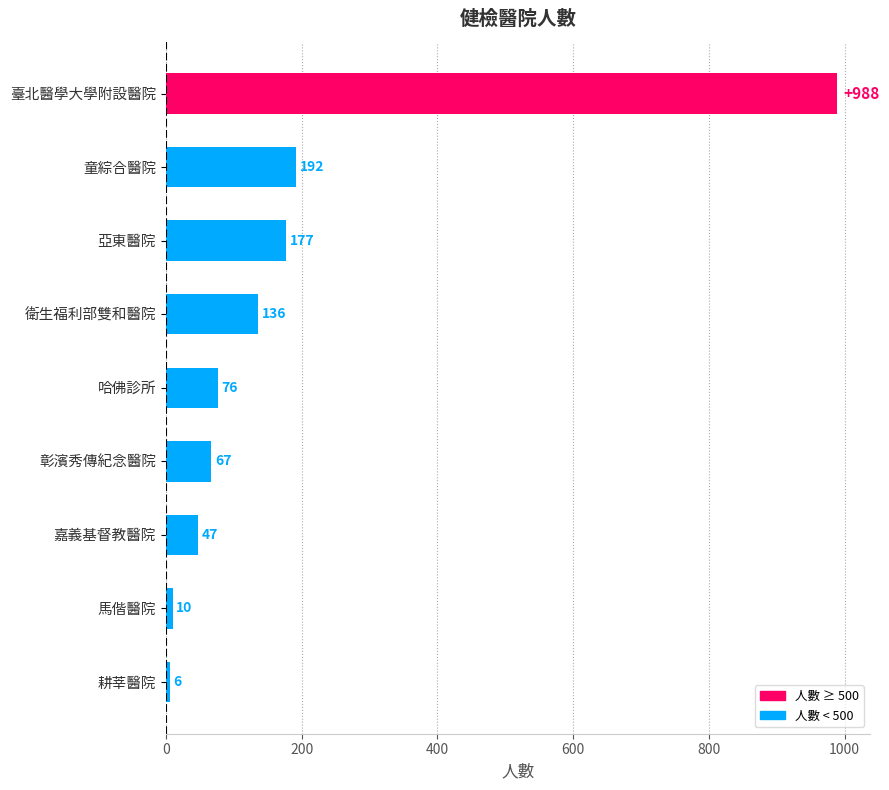

Between 彰濱秀傳紀念醫院 and 衛生福利部雙和醫院, which is larger?

衛生福利部雙和醫院